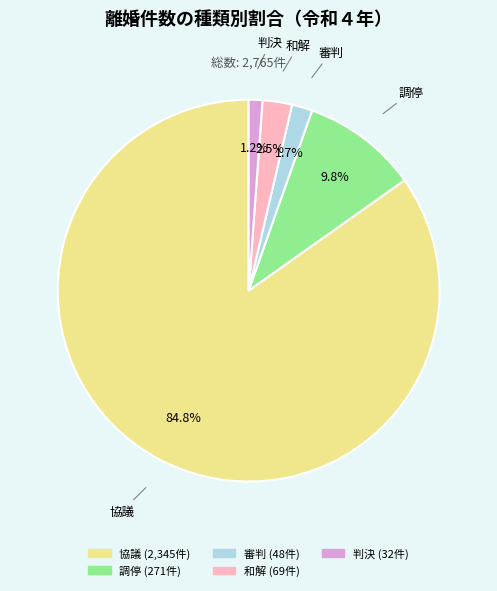

To the nearest percent, what is the difference between the 調停 and 協議 slice percentages?

75%